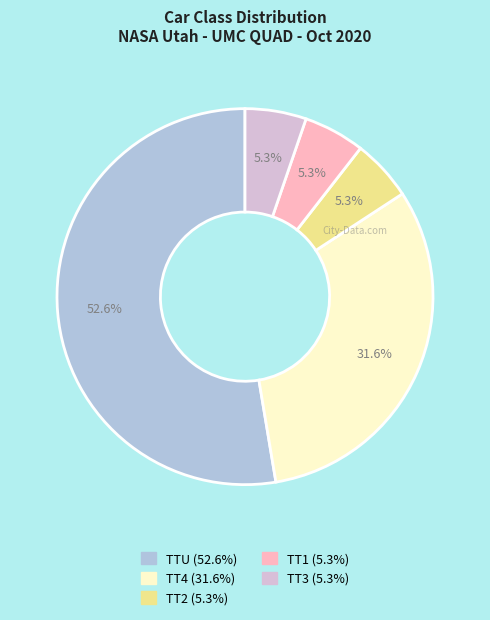

How many segments does this pie chart have?

5